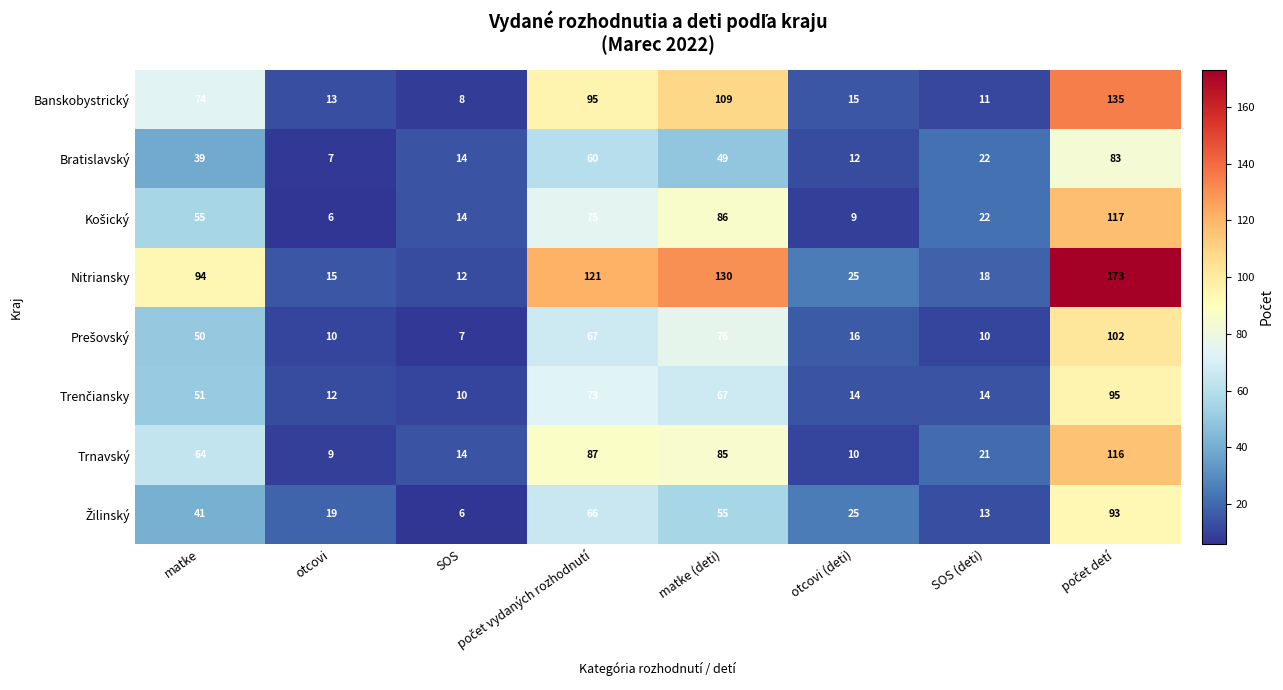

What is the total value across all series at SOS (deti)?

131